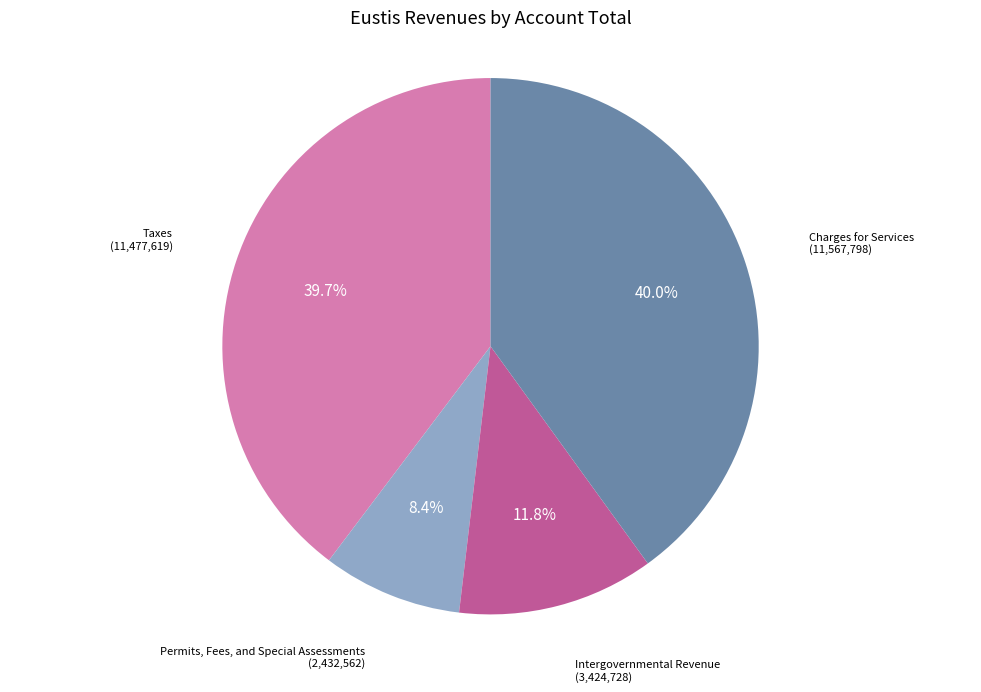

Does any single category account for the majority?

No